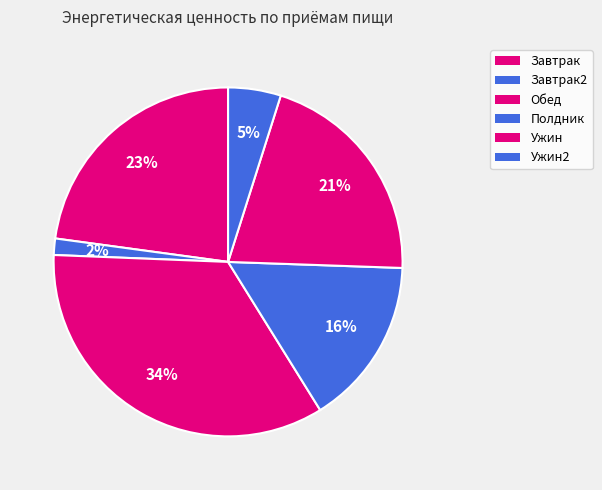

How many segments does this pie chart have?

6